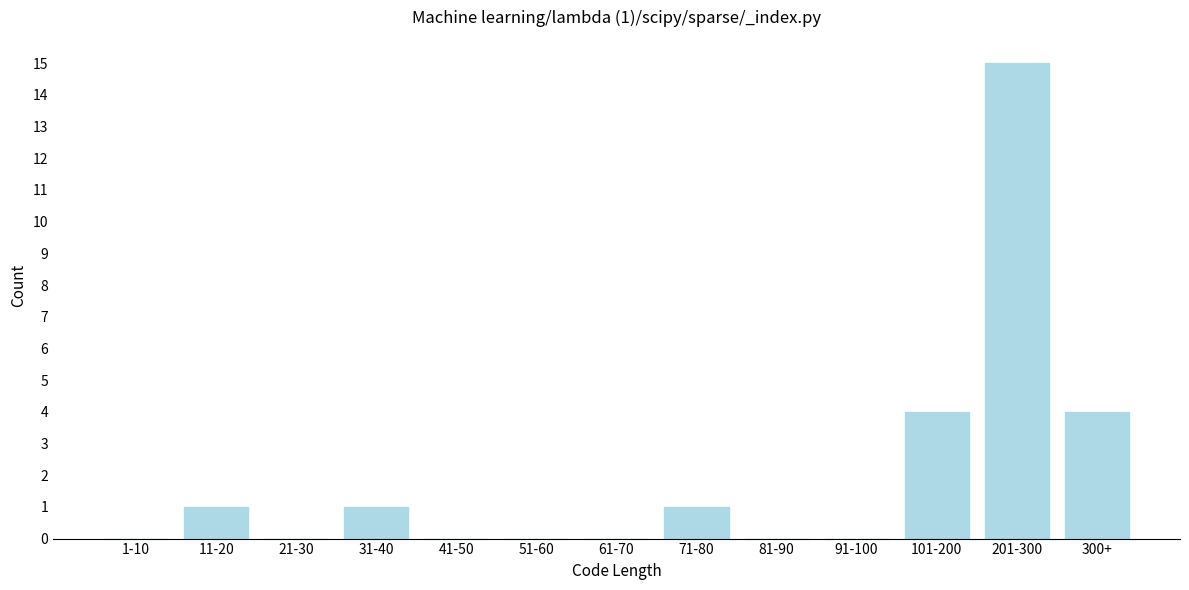

Reading left to right, transcribe all the data shown in this chart.

1-10=0	11-20=1	21-30=0	31-40=1	41-50=0	51-60=0	61-70=0	71-80=1	81-90=0	91-100=0	101-200=4	201-300=15	300+=4